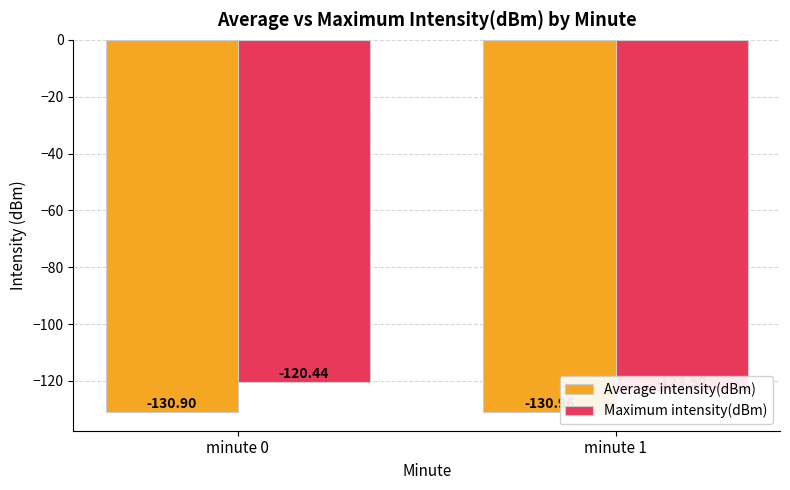

What is the total value across all series at minute 1?

-254.5